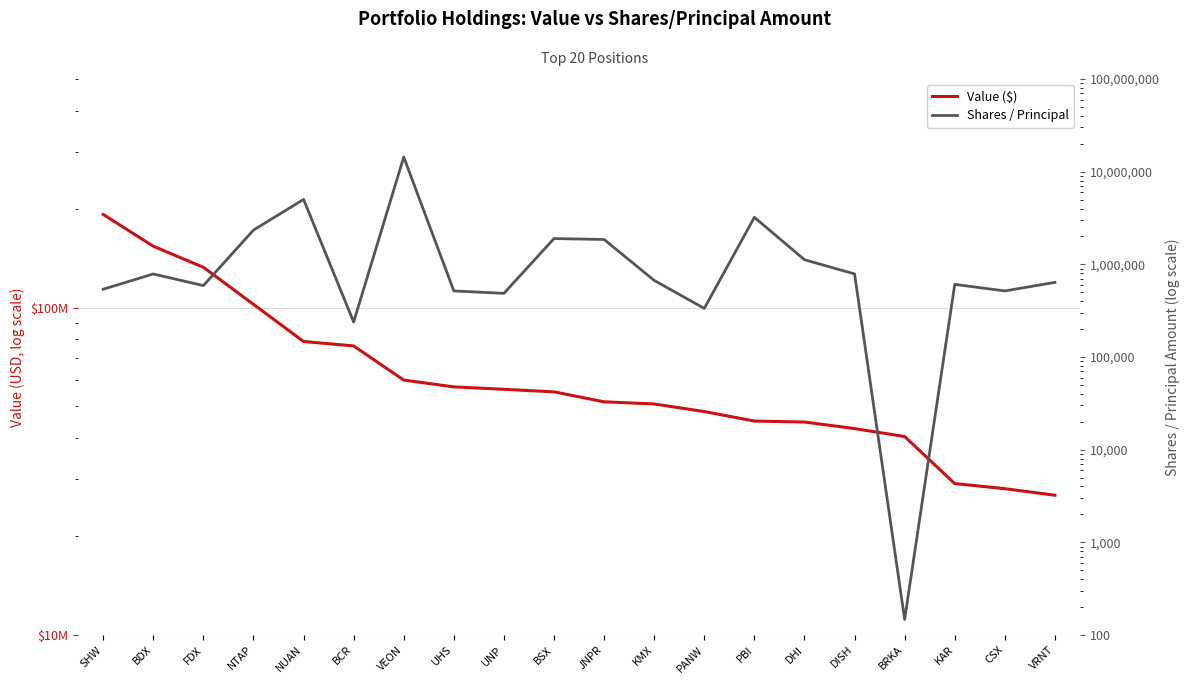

Which category has the highest value in the Value ($) series?

SHW